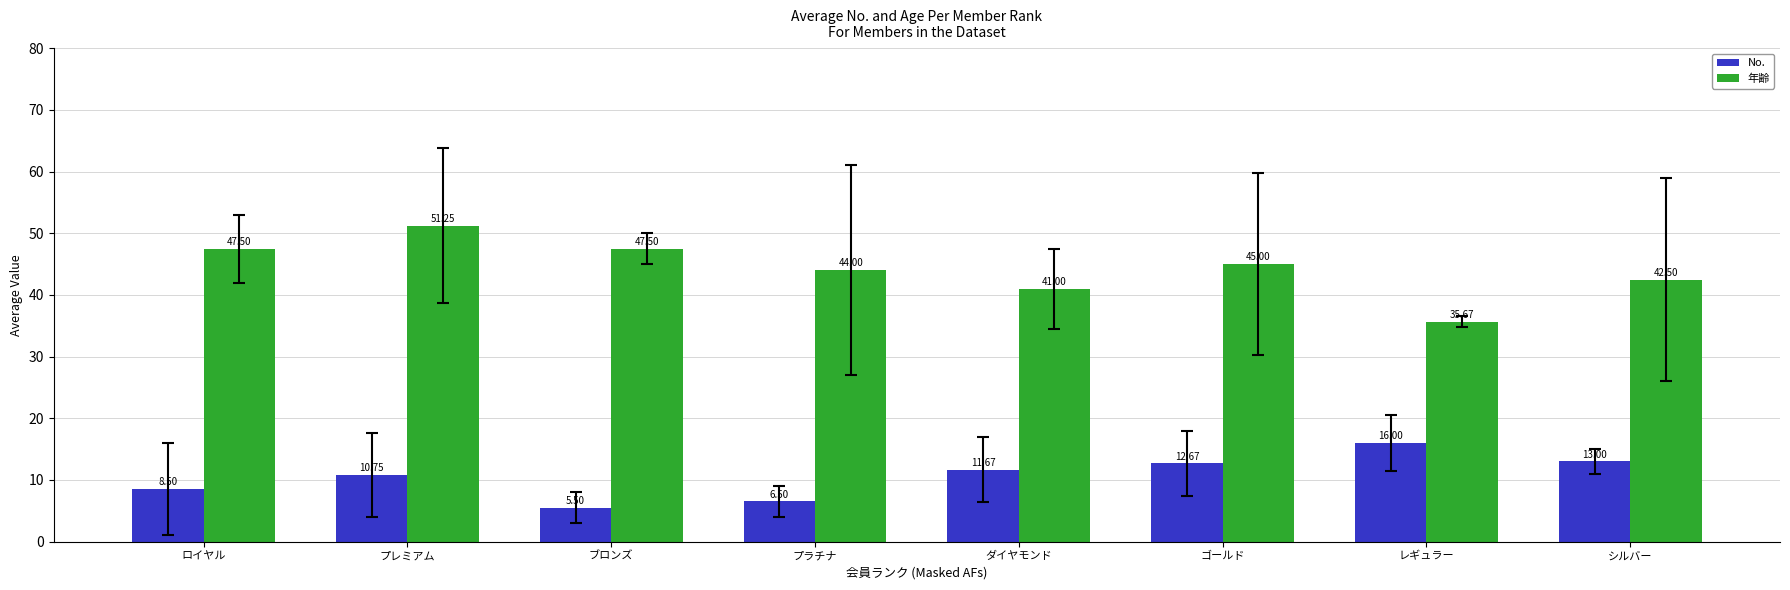

How many values in the No. series exceed 11?

4